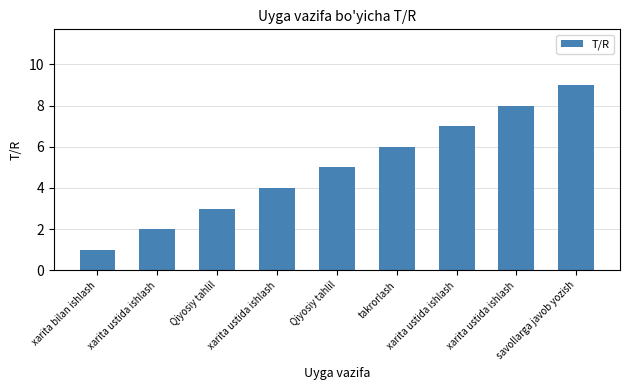

How many data points are less than 5?

4